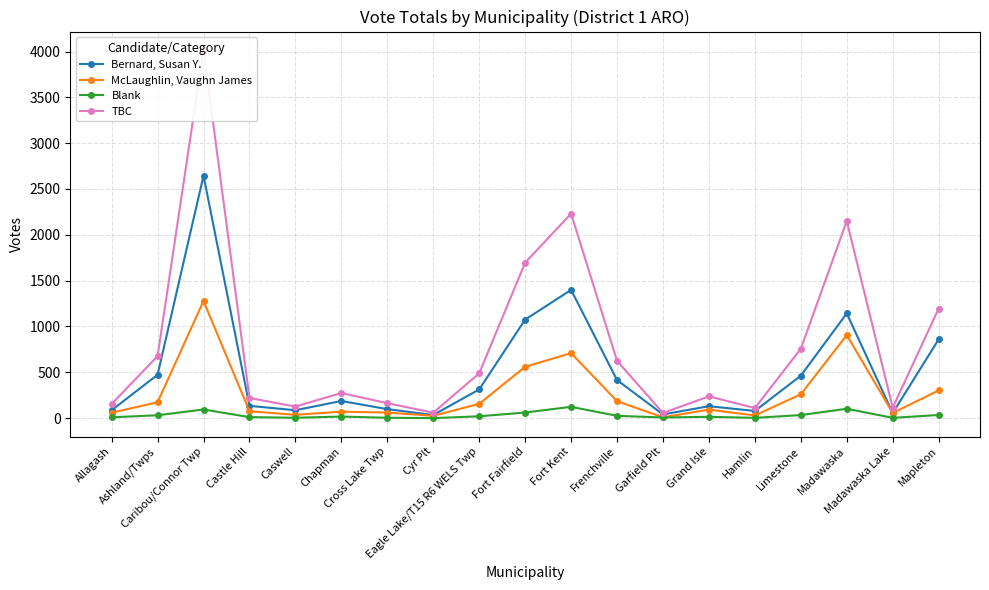

What is the approximate value of McLaughlin, Vaughn James at Grand Isle, to the nearest 10?

90